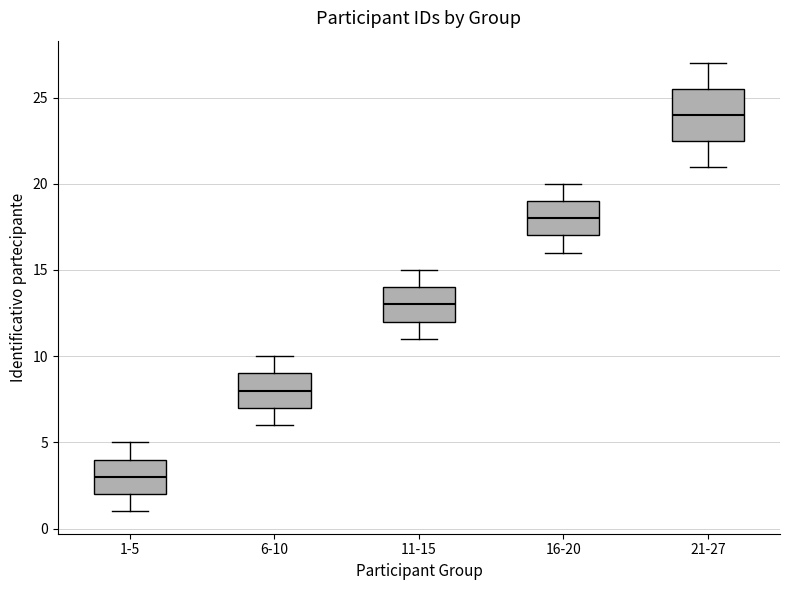

Reading left to right, transcribe this box plot: for each box, give where its median line is, the range the box spans, and where its two whiskers end, as read against the y-axis. The values are not printed on the chart, so give them approximately, as read against the axis.

1-5: median 3.0, box 2.0 to 4.0, whiskers 1.0 to 5.0
6-10: median 8.0, box 7.0 to 9.0, whiskers 6.0 to 10.0
11-15: median 13.0, box 12.0 to 14.0, whiskers 11.0 to 15.0
16-20: median 18.0, box 17.0 to 19.0, whiskers 16.0 to 20.0
21-27: median 24.0, box 22.5 to 25.5, whiskers 21.0 to 27.0